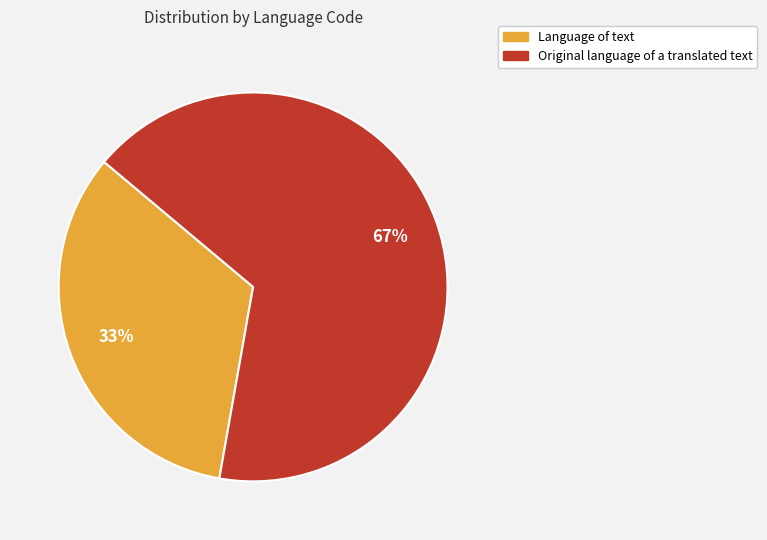

Combined, do Original language of a translated text and Language of text account for over 50%?

Yes